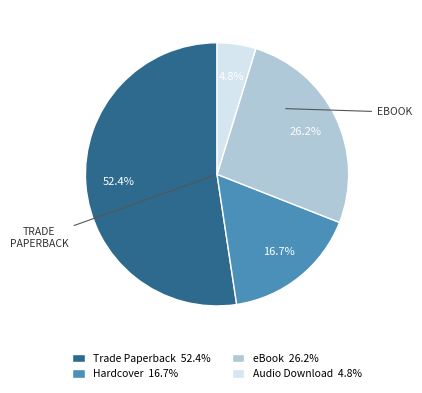

Count the number of slices in the pie.

4